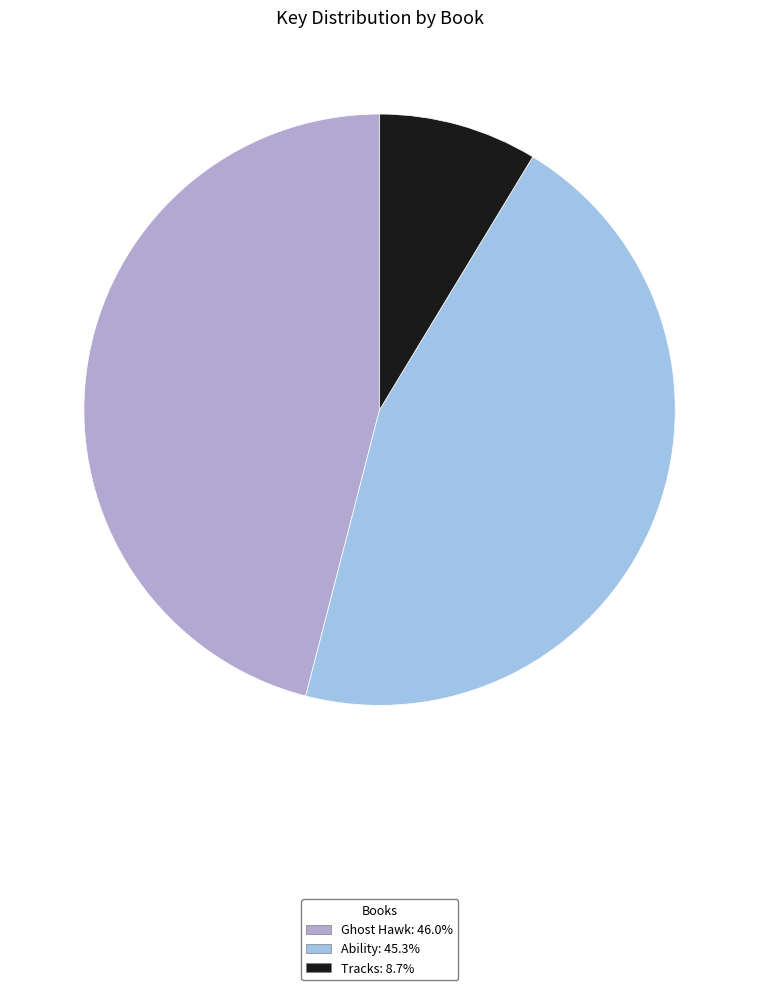

What is the largest slice in the pie chart?

Ghost Hawk